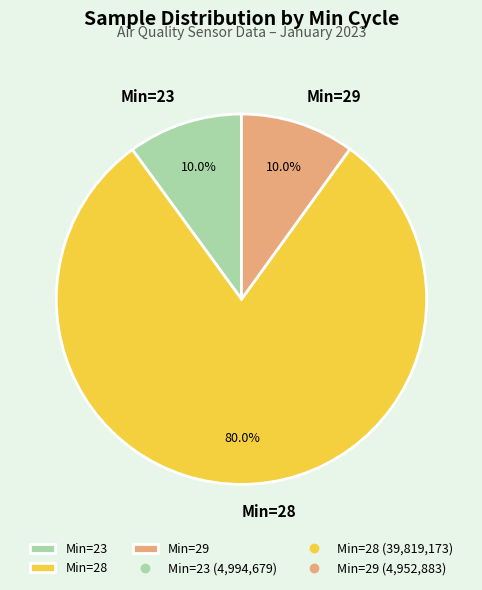

Is the sum of Min=23 and Min=28 greater than half?

Yes